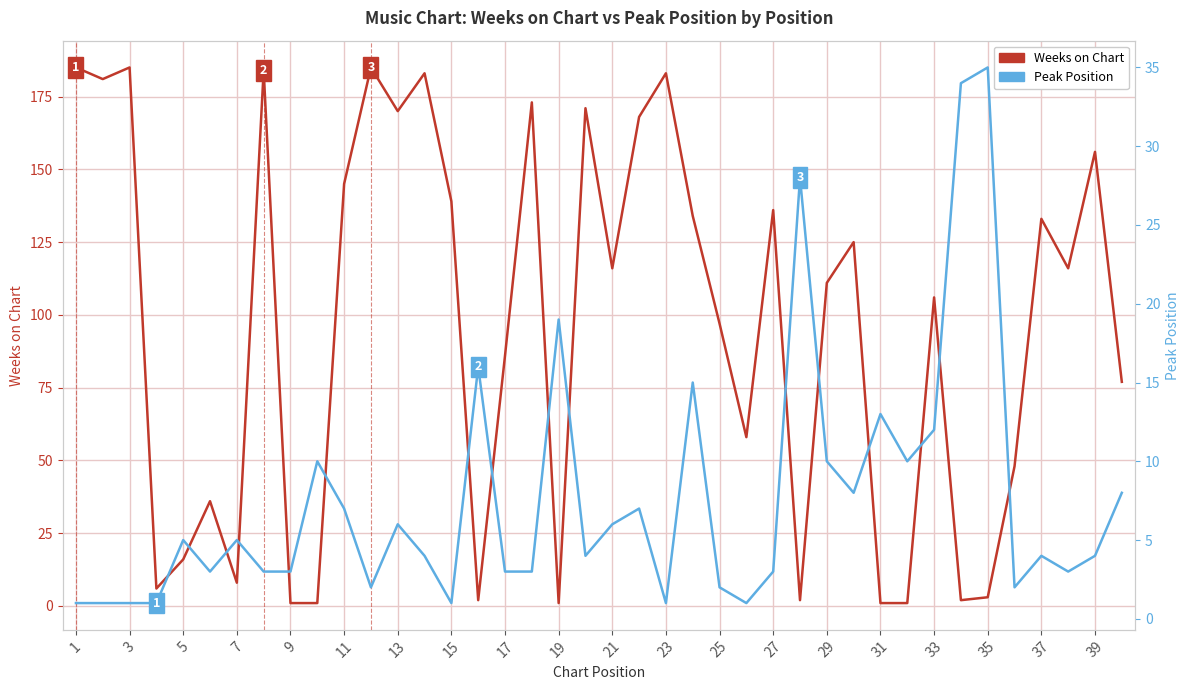

Rank the series by their average value, from highest to lowest.

Weeks on Chart, Peak Position